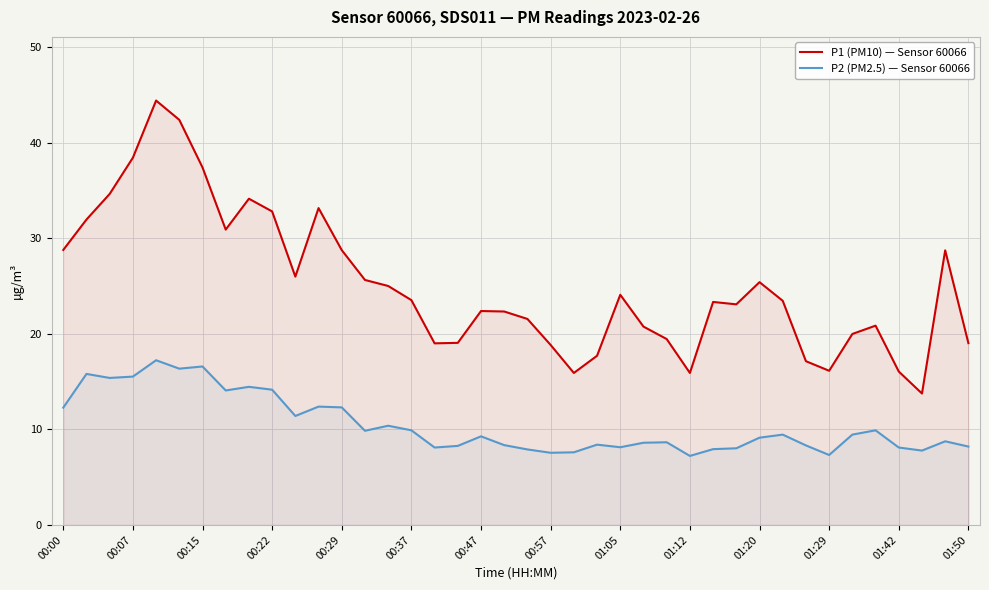

What is the difference between the highest and lowest values at 01:50?

10.8